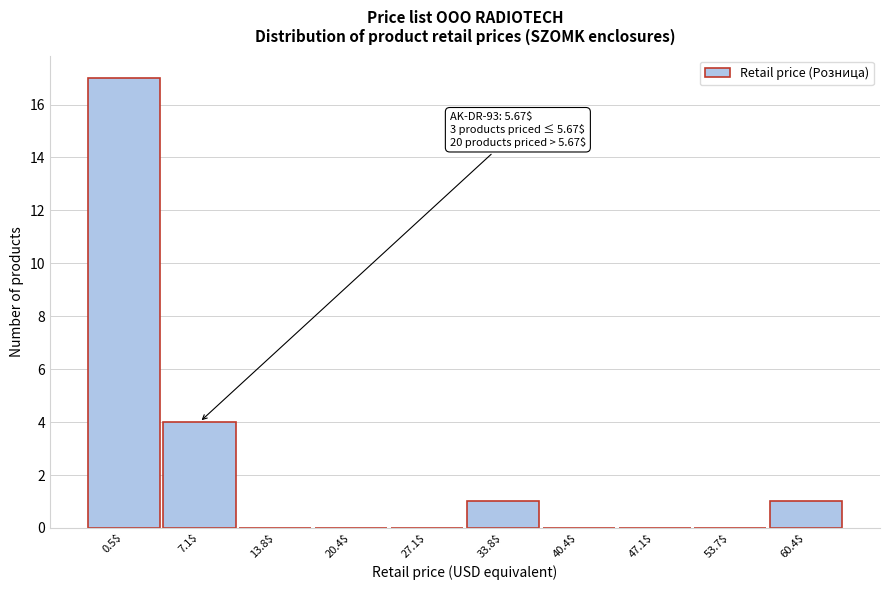

Is it true that the value at 47.1$ is 0?

True